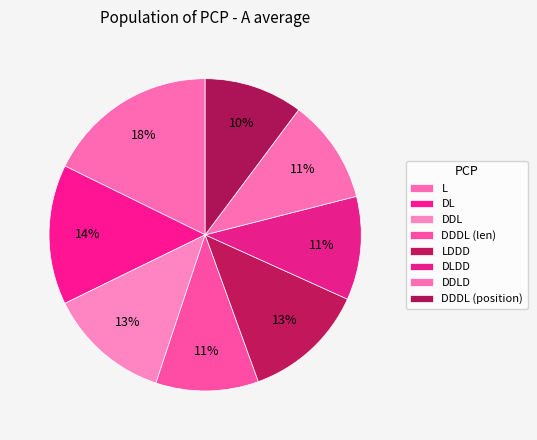

How many slices are in this pie chart?

8